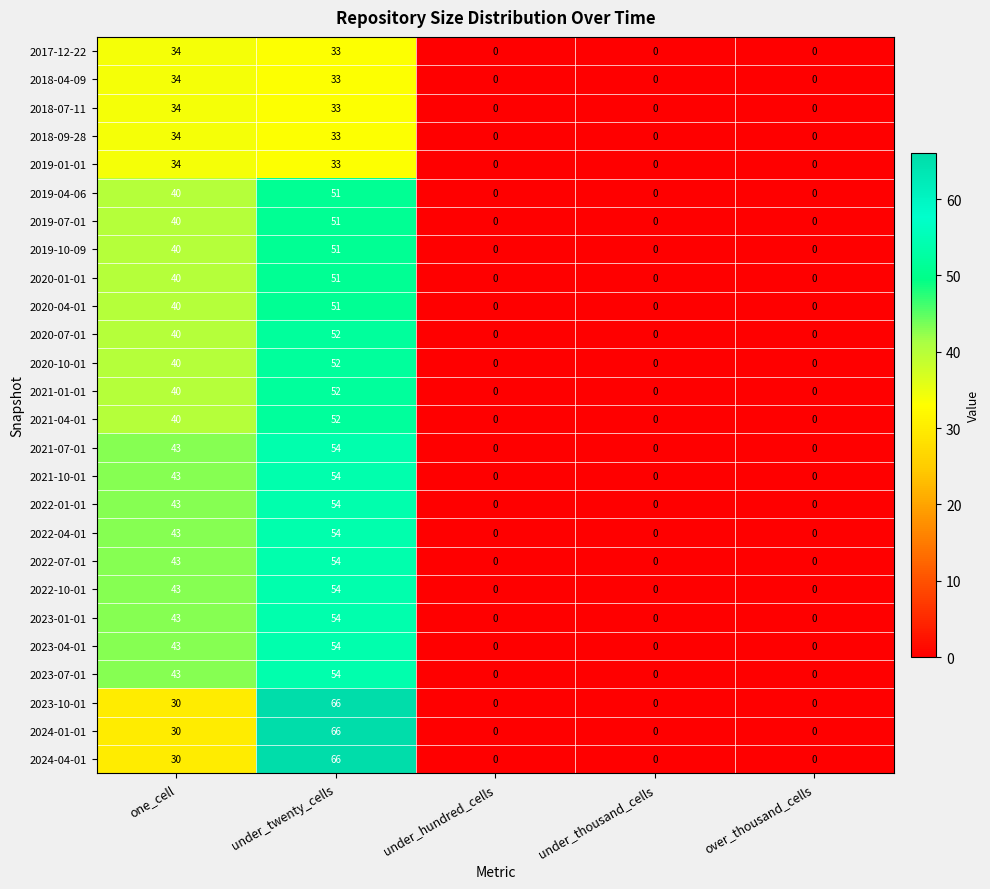

What is the difference between the maximum and minimum values in the 2018-09-28 series?

34